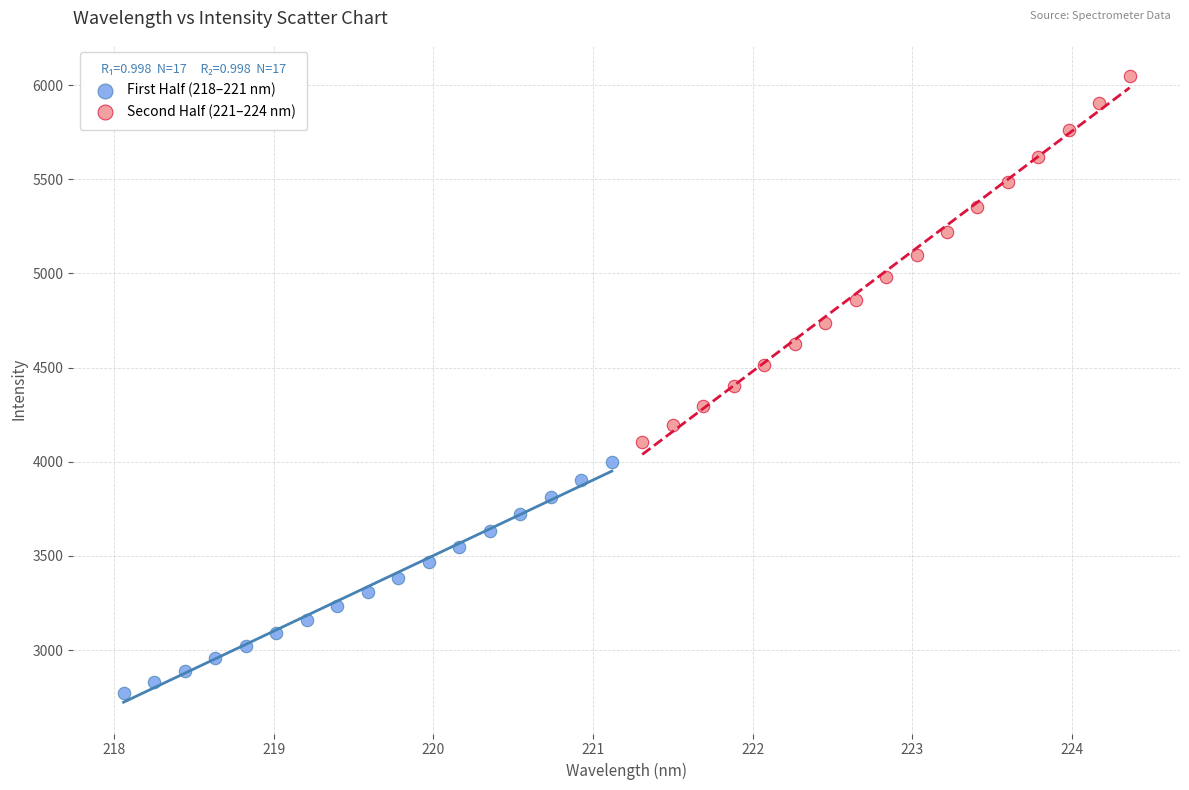

Which series reaches the minimum Y coordinate?

First Half (218–221 nm)